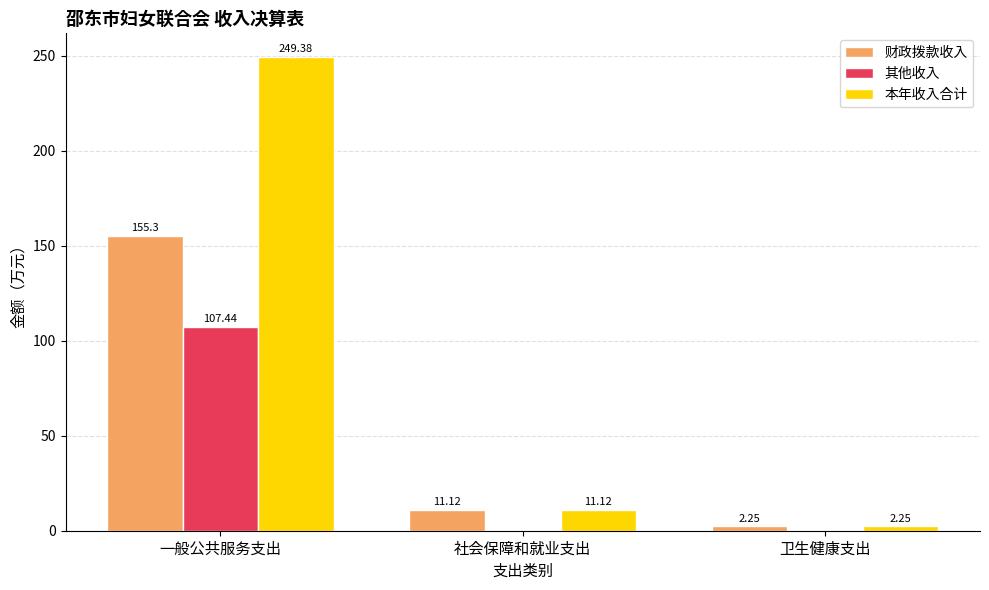

What are all the series names shown in the legend?

财政拨款收入, 其他收入, 本年收入合计